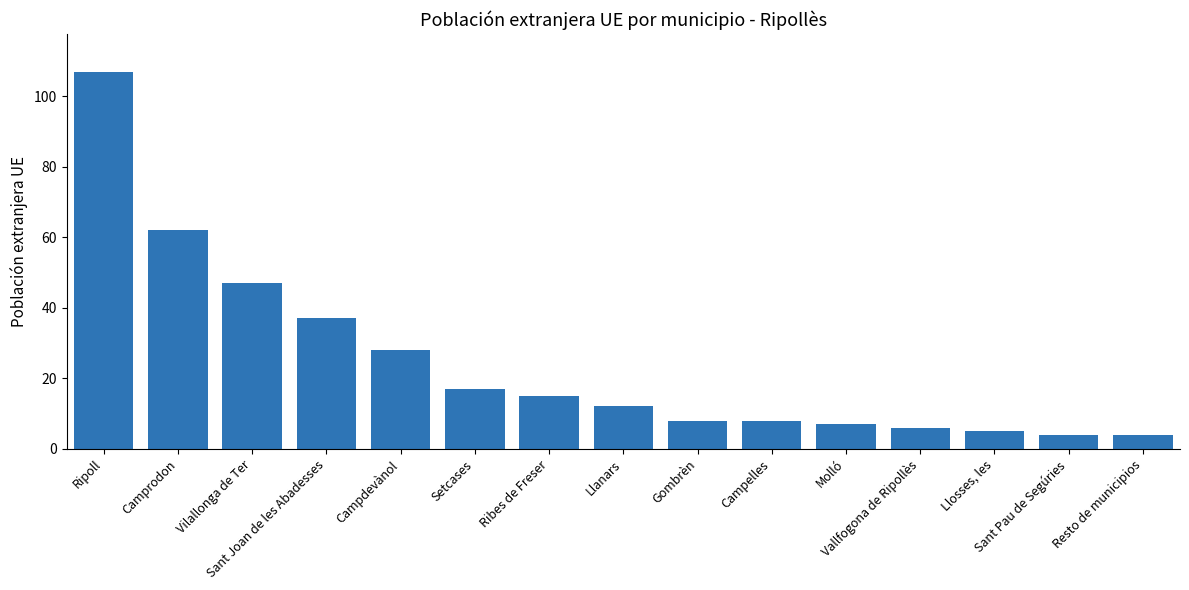

Where does the data first go above 12?

Ripoll